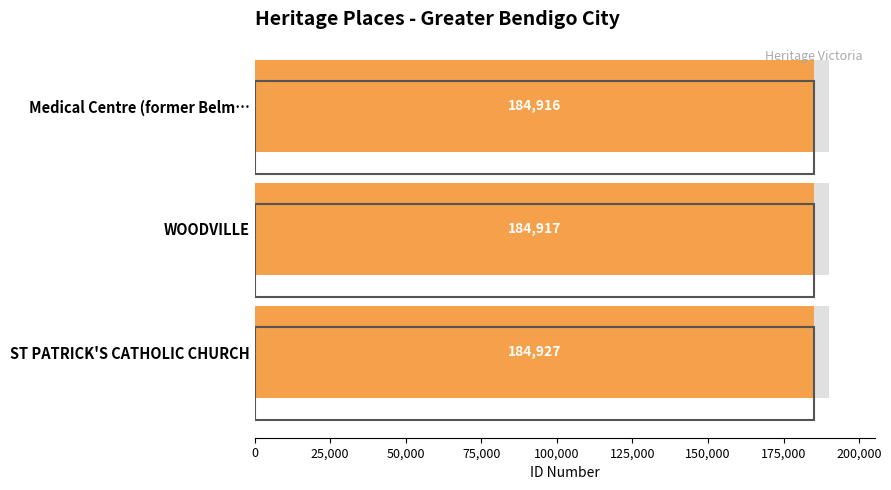

What is the ratio of the value at WOODVILLE to the value at ST PATRICK'S CATHOLIC CHURCH?

1.0